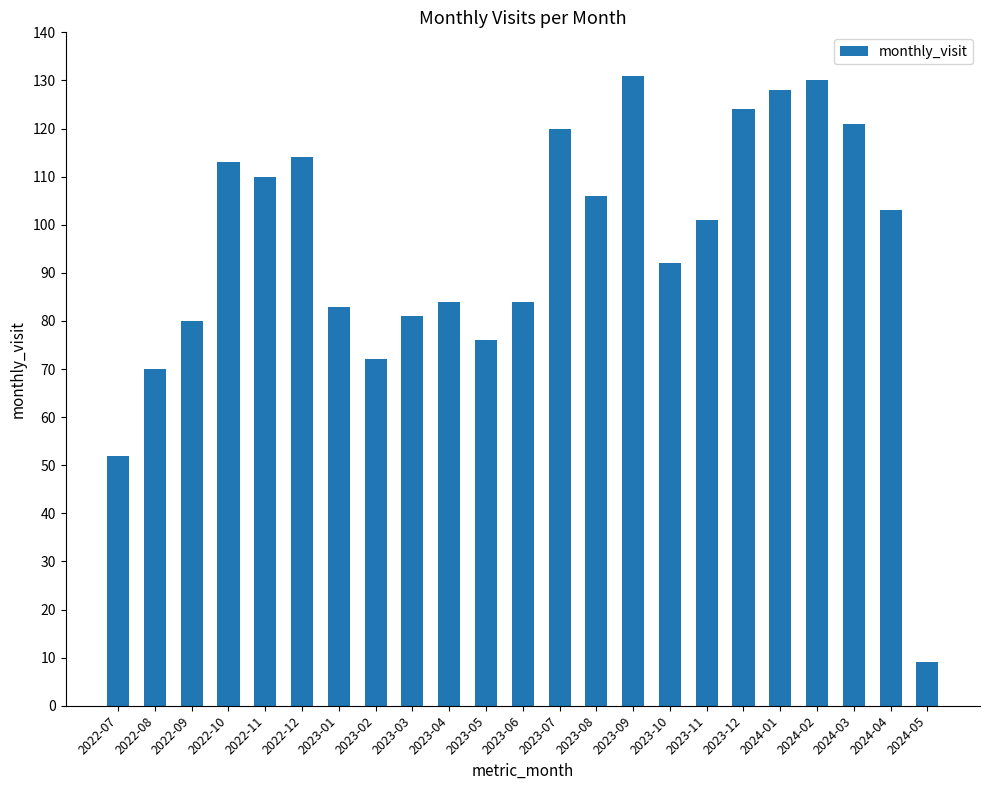

The chart shows a value of 59 at 2023-12. True or false?

False